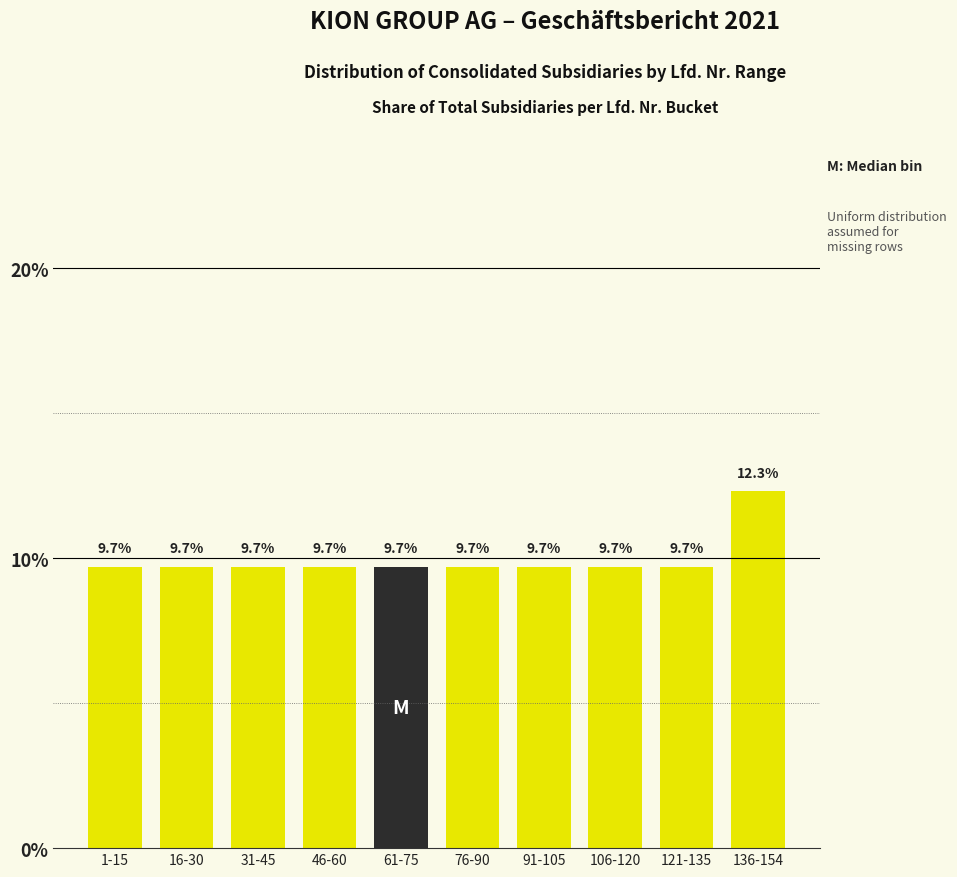

Reading right to left, what are all the values shown in this chart?

12.3	9.7	9.7	9.7	9.7	9.7	9.7	9.7	9.7	9.7